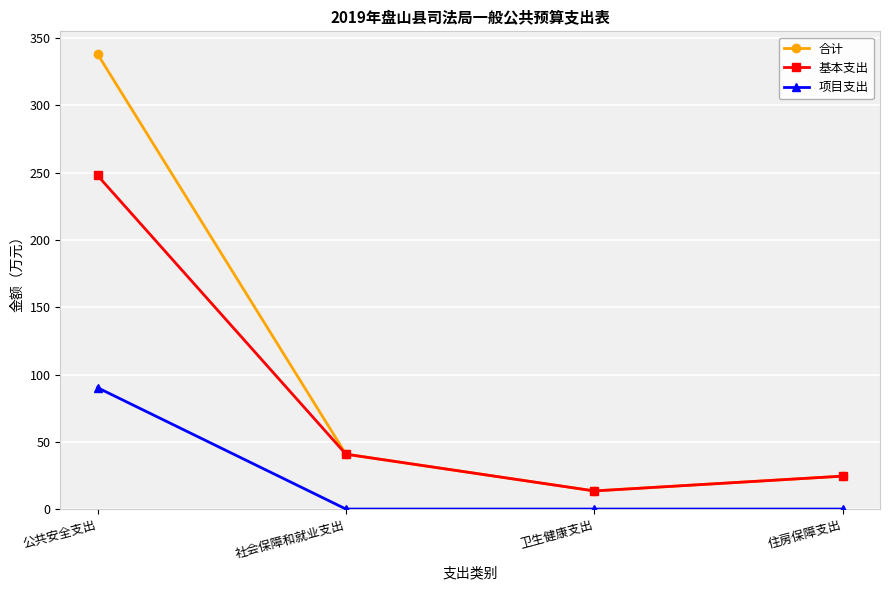

Rank the series by their average value, from highest to lowest.

合计, 基本支出, 项目支出